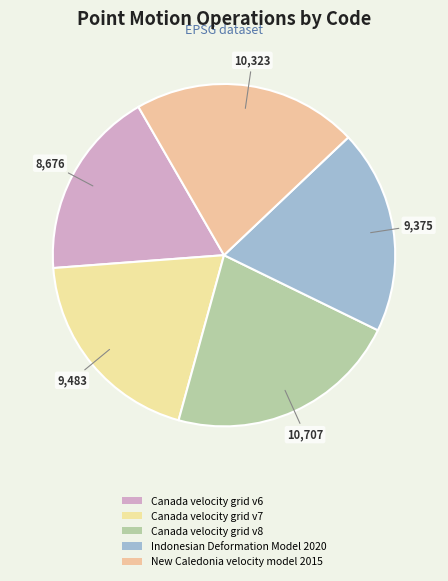

What is the smallest slice in the pie chart?

Canada velocity grid v6